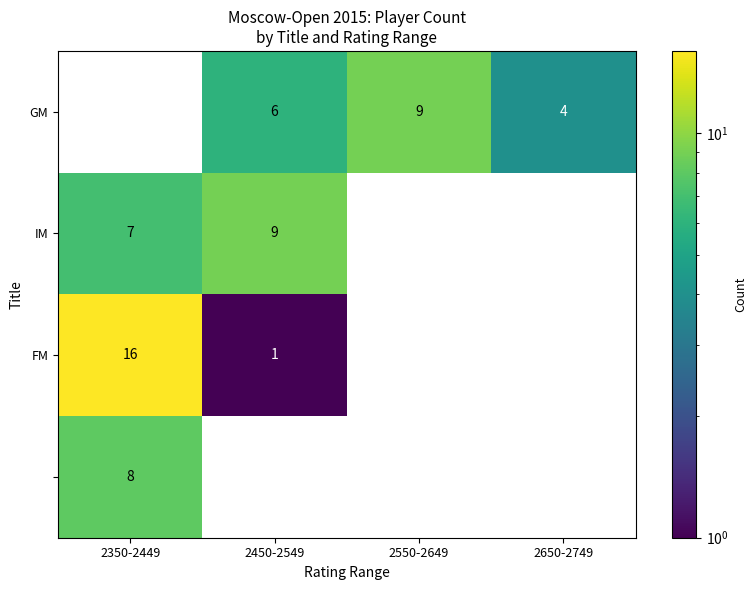

Is it true that IM equals 12 at 2350-2449?

False